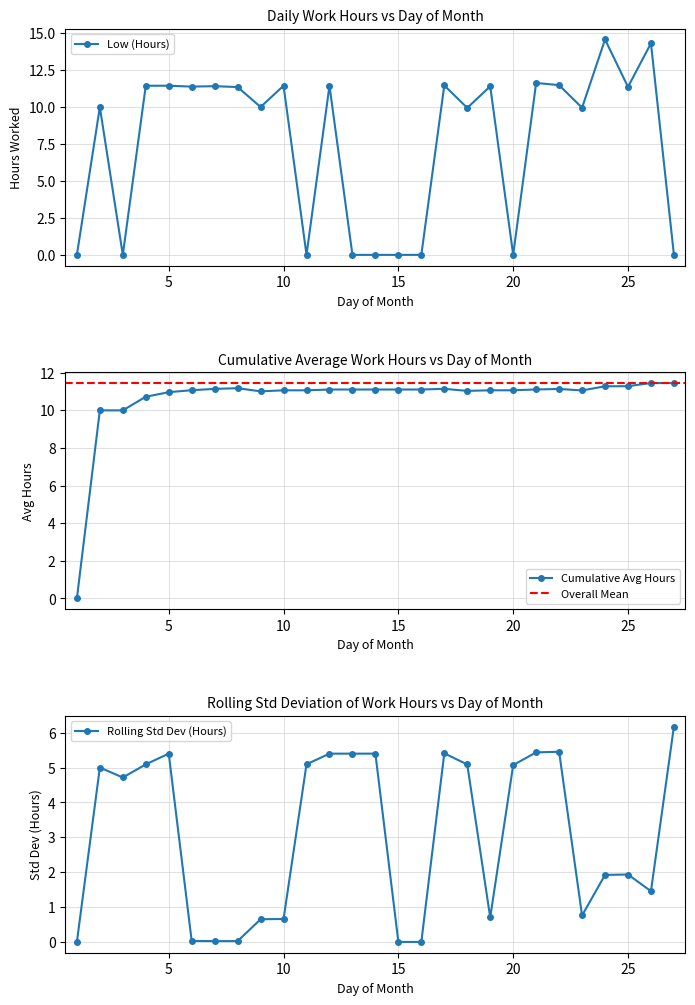

Reading left to right, what are all the values shown in this chart?

1=0.0	2=10.0	3=0.0	4=11.4	5=11.4	6=11.4	7=11.4	8=11.4	9=10.0	10=11.4	11=0.0	12=11.4	13=0.0	14=0.0	15=0.0	16=0.0	17=11.5	18=9.9	19=11.4	20=0.0	21=11.6	22=11.5	23=10.0	24=14.6	25=11.4	26=14.3	27=0.0